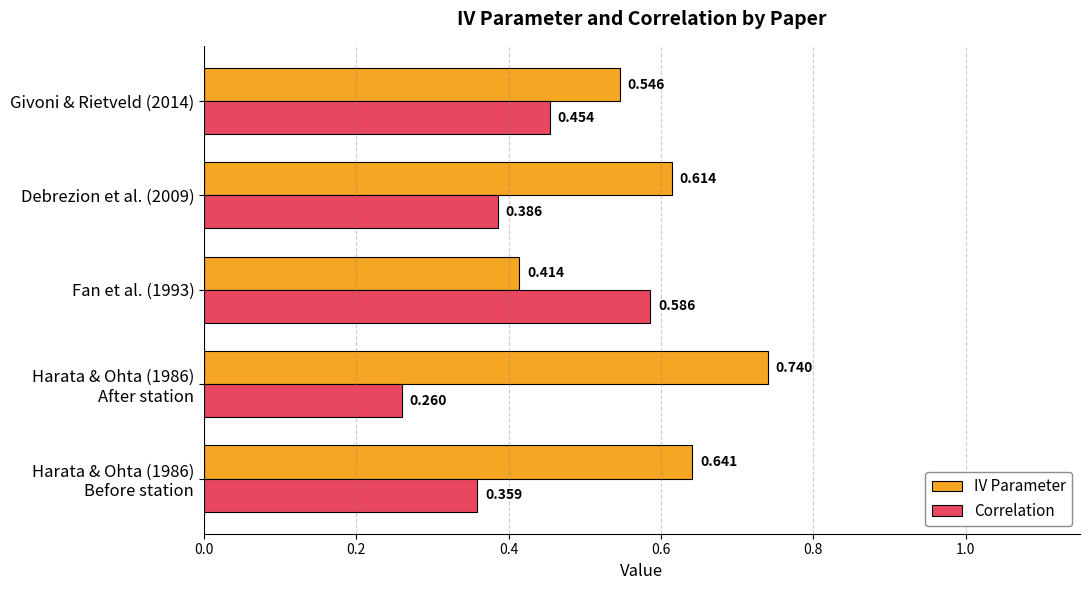

Rank the series by their average value, from lowest to highest.

Correlation, IV Parameter